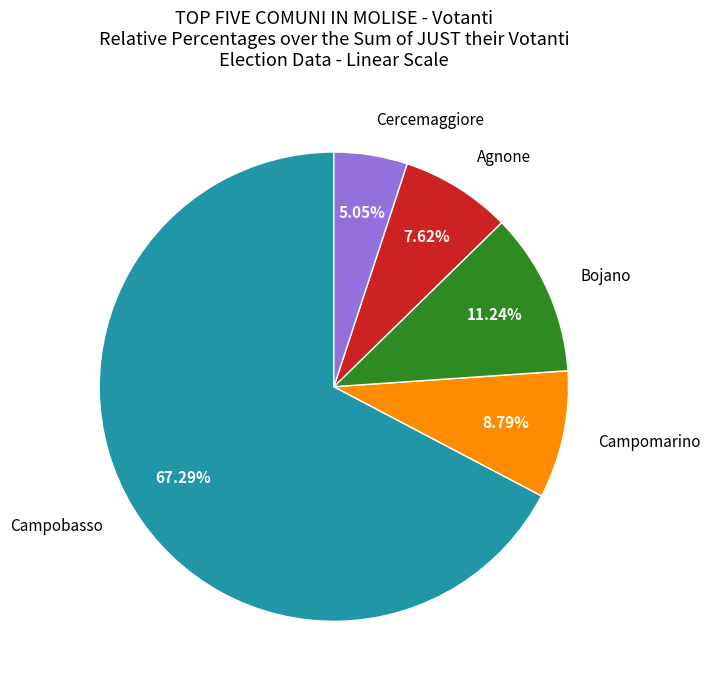

Is there a majority slice in this chart?

Yes